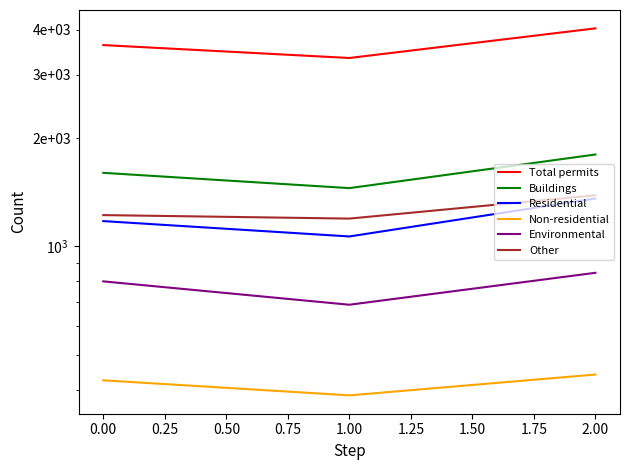

How many values in the Buildings series are below 1601?

1